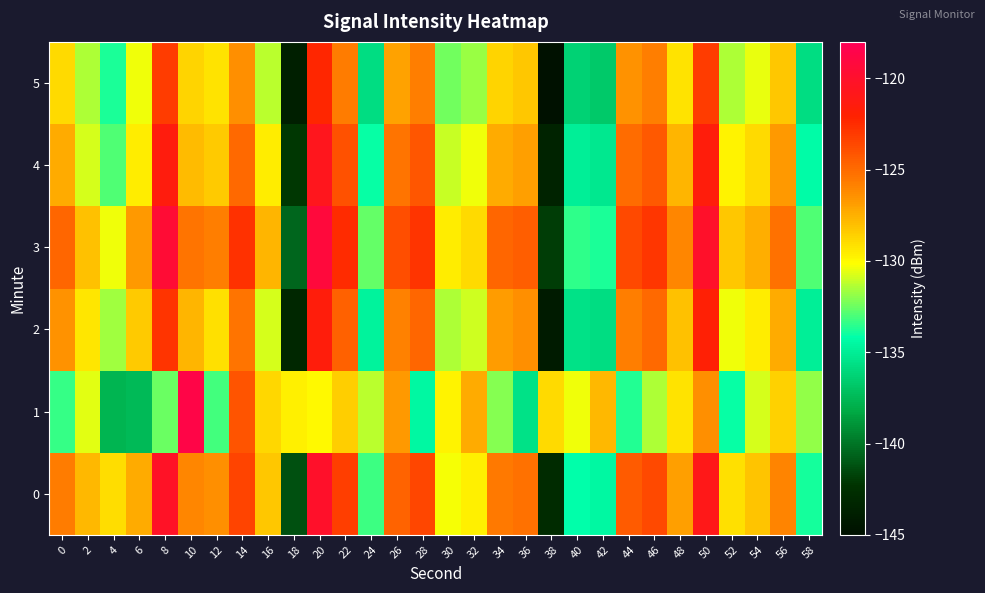

Reading right to left, transcribe all the data shown in this chart.

0: 58=-133.9	56=-126.0	54=-128.2	52=-129.1	50=-120.9	48=-126.9	46=-123.7	44=-124.3	42=-134.5	40=-134.2	38=-142.8	36=-125.2	34=-125.6	32=-129.6	30=-130.3	28=-123.6	26=-124.7	24=-133.2	22=-123.2	20=-120.0	18=-141.3	16=-128.3	14=-123.4	12=-126.4	10=-126.1	8=-120.2	6=-127.3	4=-129.0	2=-127.7	0=-125.7
1: 58=-131.9	56=-128.6	54=-130.8	52=-134.1	50=-126.4	48=-129.2	46=-131.5	44=-133.7	42=-127.8	40=-130.4	38=-128.9	36=-135.6	34=-132.1	32=-127.3	30=-129.8	28=-134.5	26=-126.7	24=-131.2	22=-128.5	20=-130.0	18=-129.7	16=-128.8	14=-124.0	12=-133.1	10=-118.7	8=-132.5	6=-137.4	4=-137.7	2=-130.6	0=-133.3
2: 58=-134.9	56=-127.3	54=-129.5	52=-130.4	50=-121.9	48=-128.1	46=-124.9	44=-125.7	42=-135.8	40=-135.6	38=-144.1	36=-126.4	34=-126.8	32=-130.9	30=-131.5	28=-124.8	26=-125.9	24=-134.7	22=-124.6	20=-121.5	18=-143.2	16=-130.8	14=-125.3	12=-129.1	10=-127.6	8=-122.8	6=-128.4	4=-131.7	2=-129.3	0=-126.5
3: 58=-132.9	56=-125.2	54=-127.4	52=-128.3	50=-120.1	48=-126.1	46=-122.9	44=-123.6	42=-133.8	40=-133.4	38=-141.9	36=-124.5	34=-124.8	32=-128.9	30=-129.5	28=-122.8	26=-123.9	24=-132.6	22=-122.5	20=-119.2	18=-140.5	16=-127.6	14=-122.7	12=-125.8	10=-125.3	8=-119.5	6=-126.7	4=-130.4	2=-128.1	0=-124.8
4: 58=-134.3	56=-126.7	54=-128.9	52=-129.8	50=-121.5	48=-127.6	46=-124.3	44=-125.0	42=-135.2	40=-134.9	38=-143.5	36=-126.9	34=-127.3	32=-130.4	30=-131.0	28=-124.2	26=-125.3	24=-134.1	22=-124.0	20=-120.7	18=-142.1	16=-129.5	14=-124.9	12=-128.4	10=-127.9	8=-121.4	6=-129.6	4=-132.9	2=-130.8	0=-127.3
5: 58=-135.8	56=-128.3	54=-130.5	52=-131.4	50=-123.1	48=-129.2	46=-125.8	44=-126.5	42=-136.7	40=-136.3	38=-145.0	36=-128.3	34=-128.7	32=-131.8	30=-132.4	28=-125.8	26=-127.0	24=-135.8	22=-125.6	20=-122.3	18=-143.8	16=-131.2	14=-126.4	12=-129.2	10=-128.7	8=-123.1	6=-130.4	4=-133.8	2=-131.5	0=-128.9